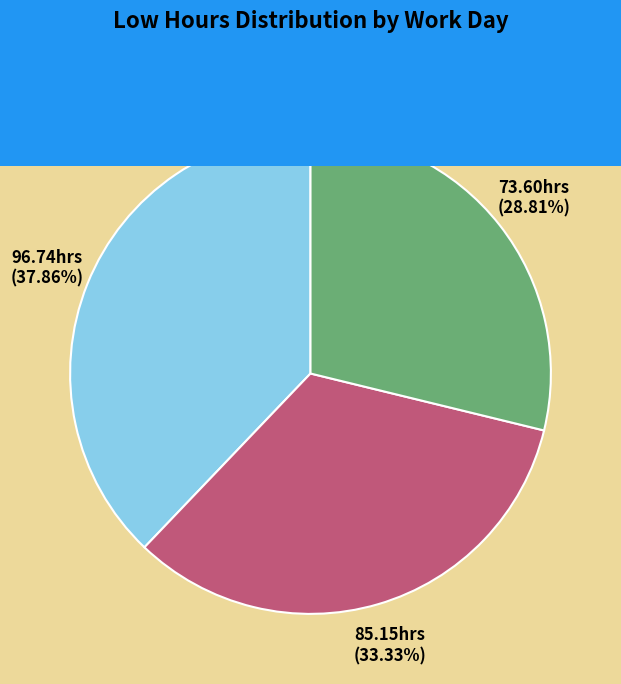

Is there a majority slice in this chart?

No